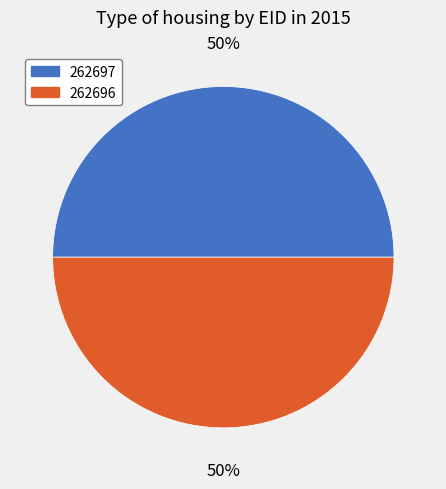

True or false: 262697 accounts for 50% of the total.

True